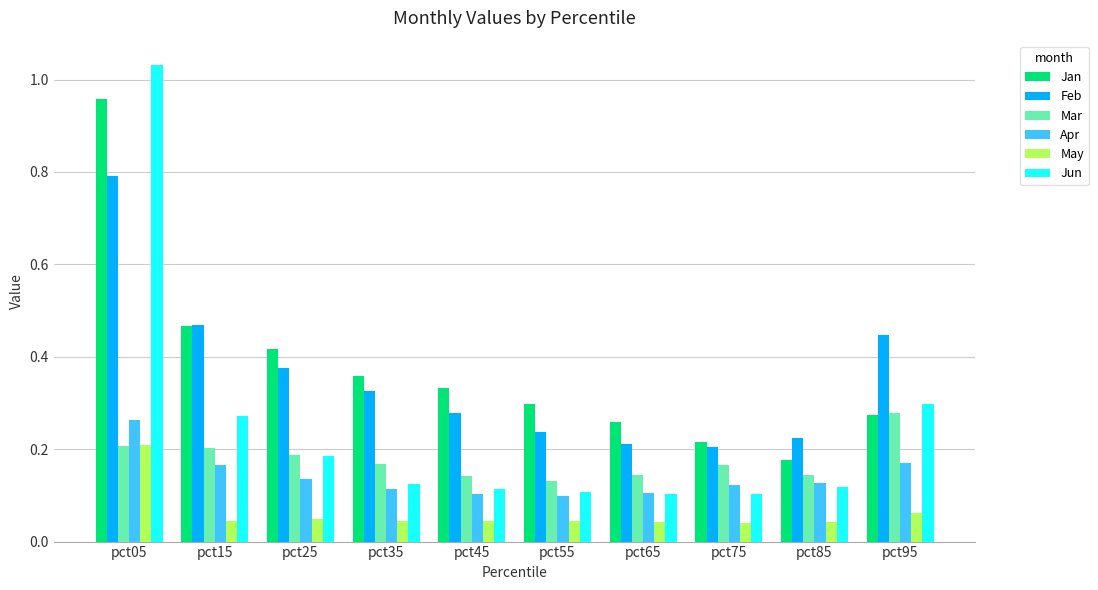

True or false: Apr has a value of 0.3 at pct05.

True